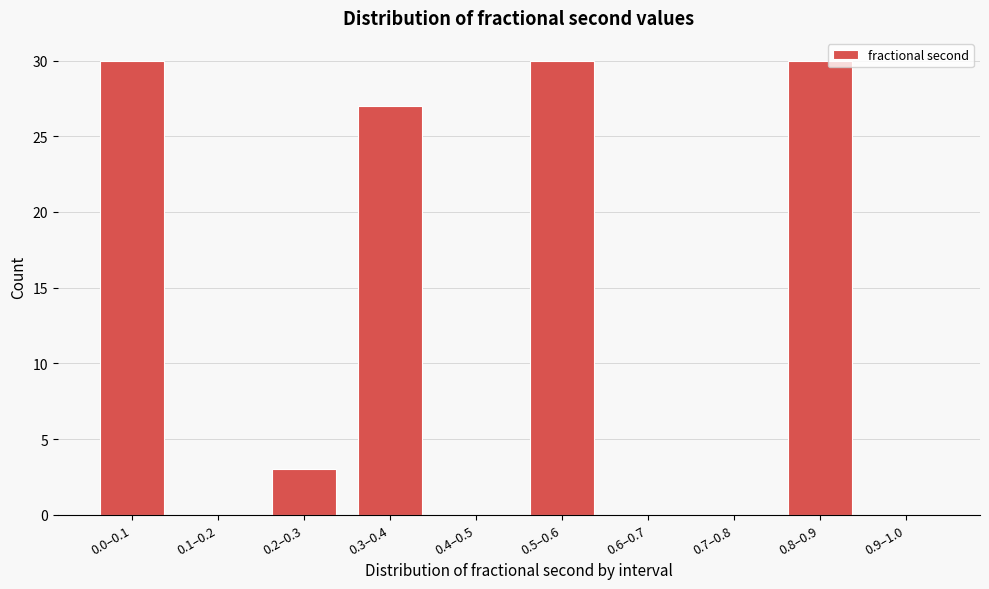

Reading left to right, extract all data points from this chart.

0.0–0.1=30	0.1–0.2=0	0.2–0.3=3	0.3–0.4=27	0.4–0.5=0	0.5–0.6=30	0.6–0.7=0	0.7–0.8=0	0.8–0.9=30	0.9–1.0=0